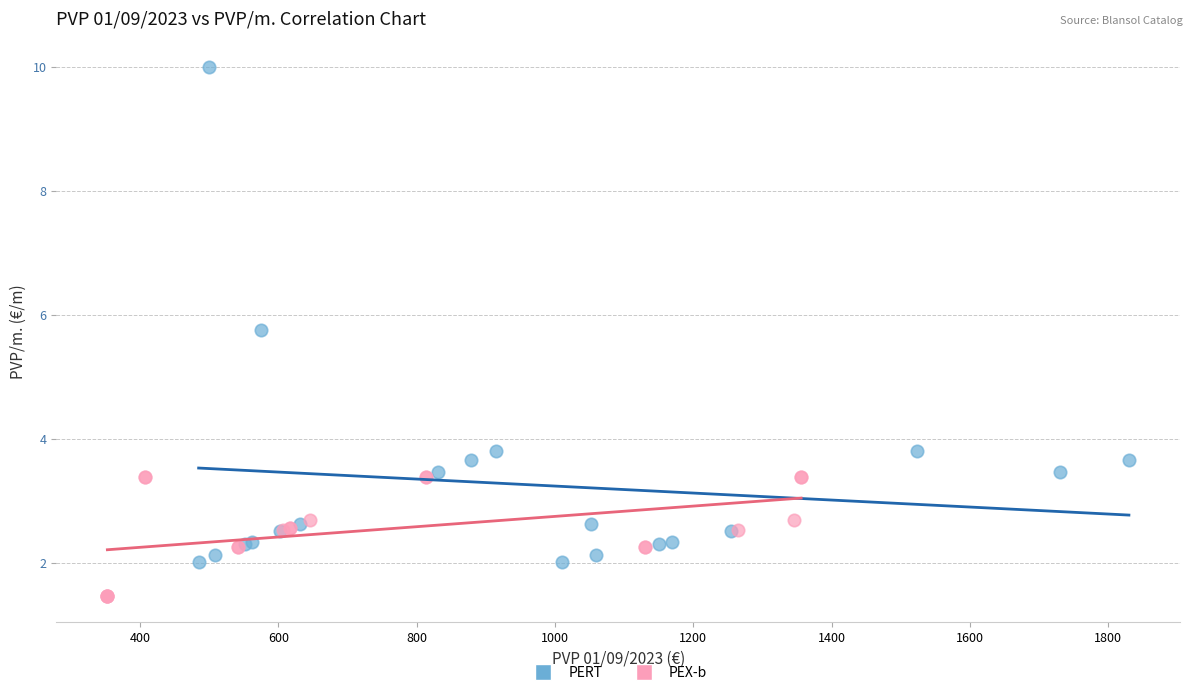

Which series contains the highest Y value?

PERT